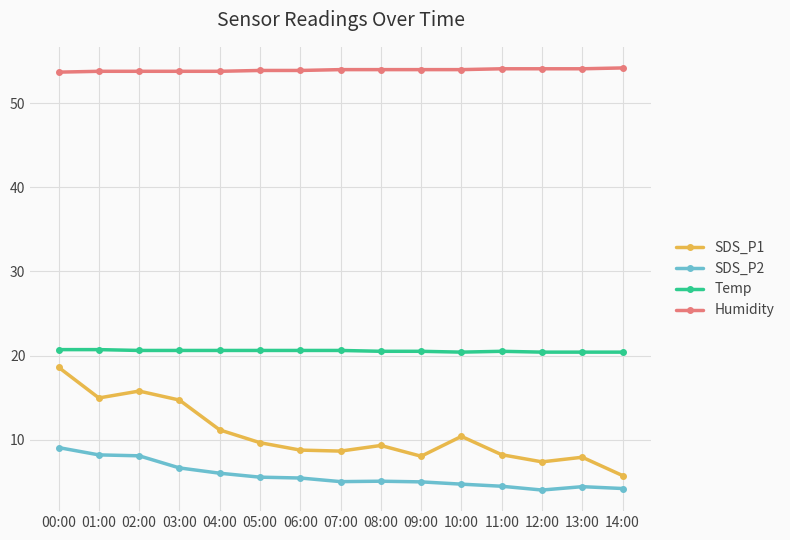

How many lines are shown in the chart?

4